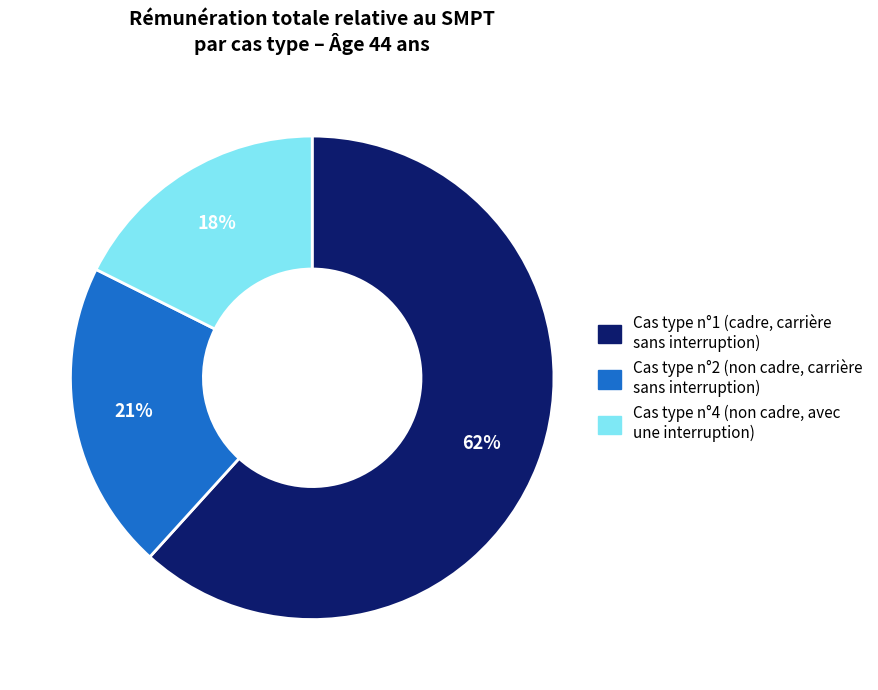

To the nearest percent, what is the average slice percentage?

33%